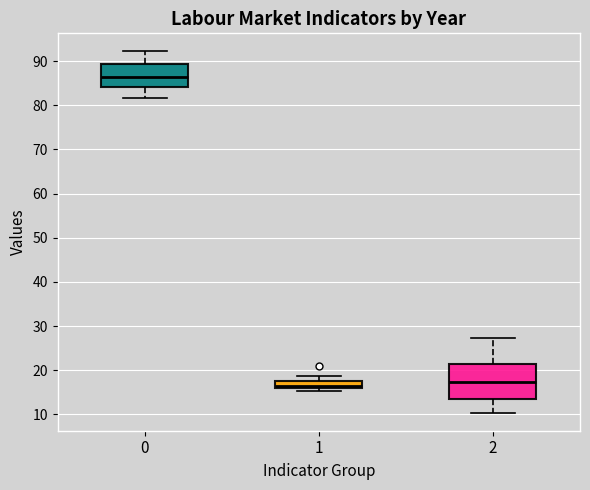

Where does the lower whisker of the box at x = 2 end on the y-axis? The values are not printed on the chart, so give them approximately, as read against the axis.

10